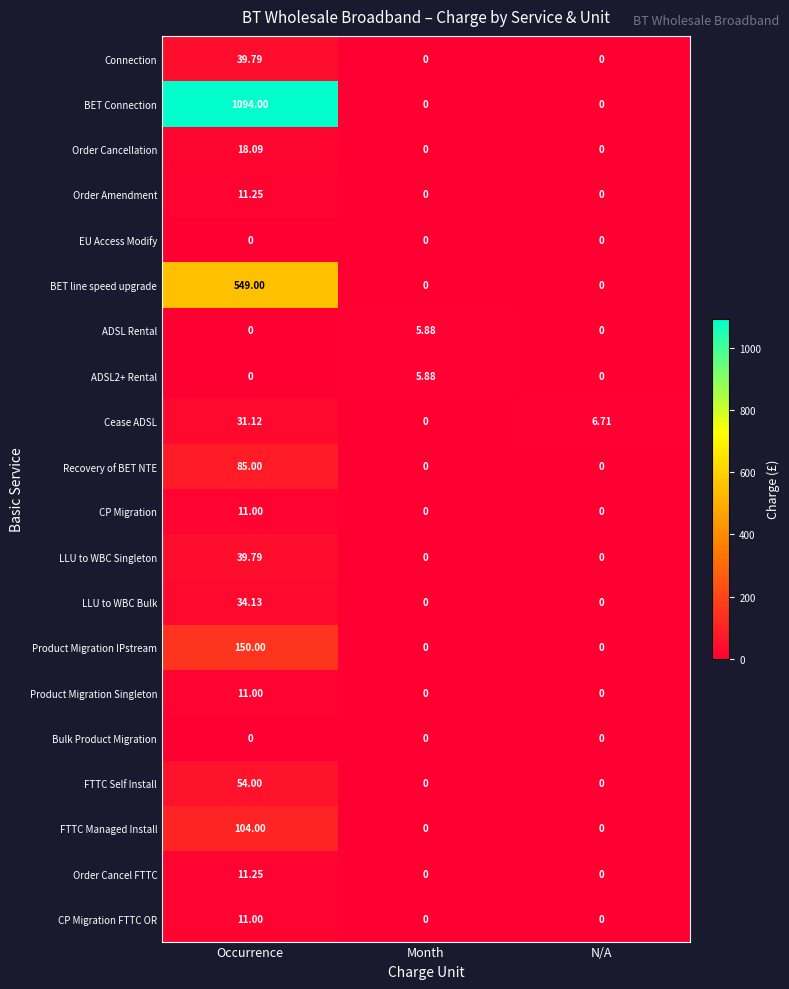

Which category has the highest value in the CP Migration series?

Occurrence